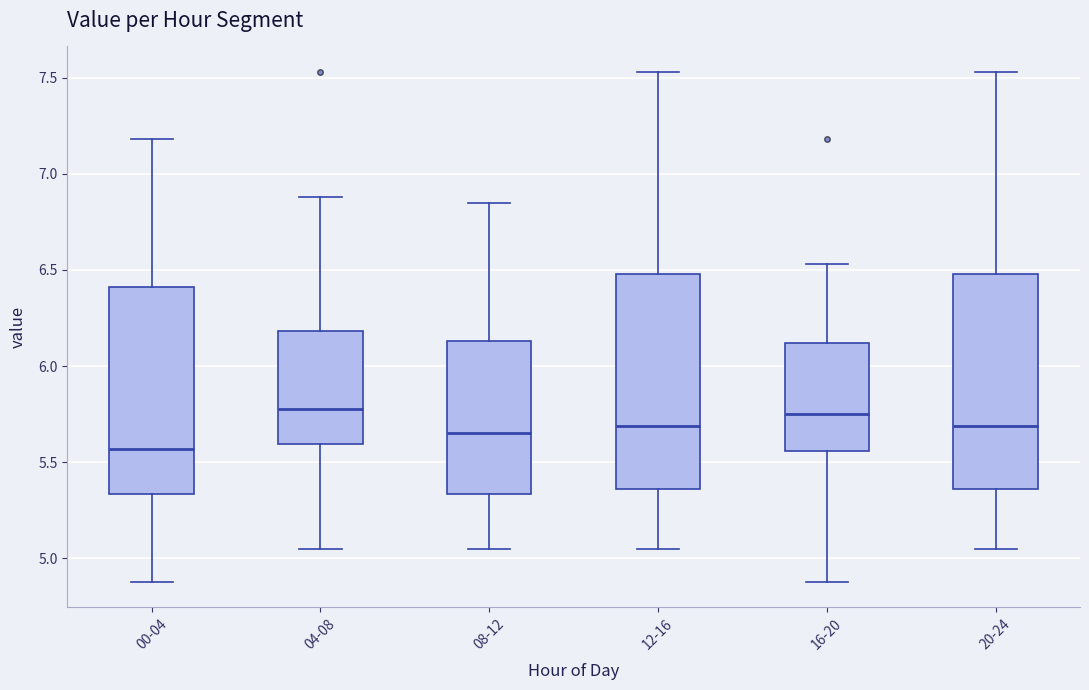

Reading left to right, read every box against the y-axis: the position of its median line, the range the box covers, and the ends of its whiskers. The values are not printed on the chart, so give them approximately, as read against the axis.

00-04: median 5.55, box 5.35 to 6.40, whiskers 4.90 to 7.20
04-08: median 5.80, box 5.60 to 6.20, whiskers 5.05 to 6.90
08-12: median 5.65, box 5.35 to 6.15, whiskers 5.05 to 6.85
12-16: median 5.70, box 5.35 to 6.50, whiskers 5.05 to 7.55
16-20: median 5.75, box 5.55 to 6.10, whiskers 4.90 to 6.55
20-24: median 5.70, box 5.35 to 6.50, whiskers 5.05 to 7.55